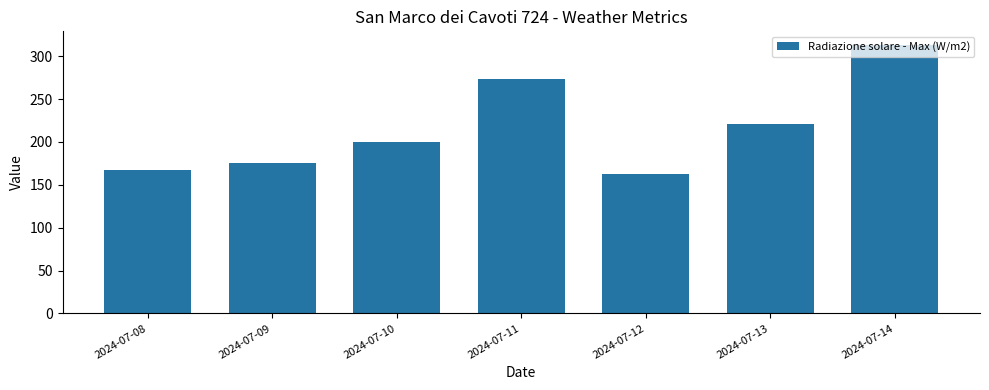

Is it true that the value at 2024-07-13 is 292.1?

False